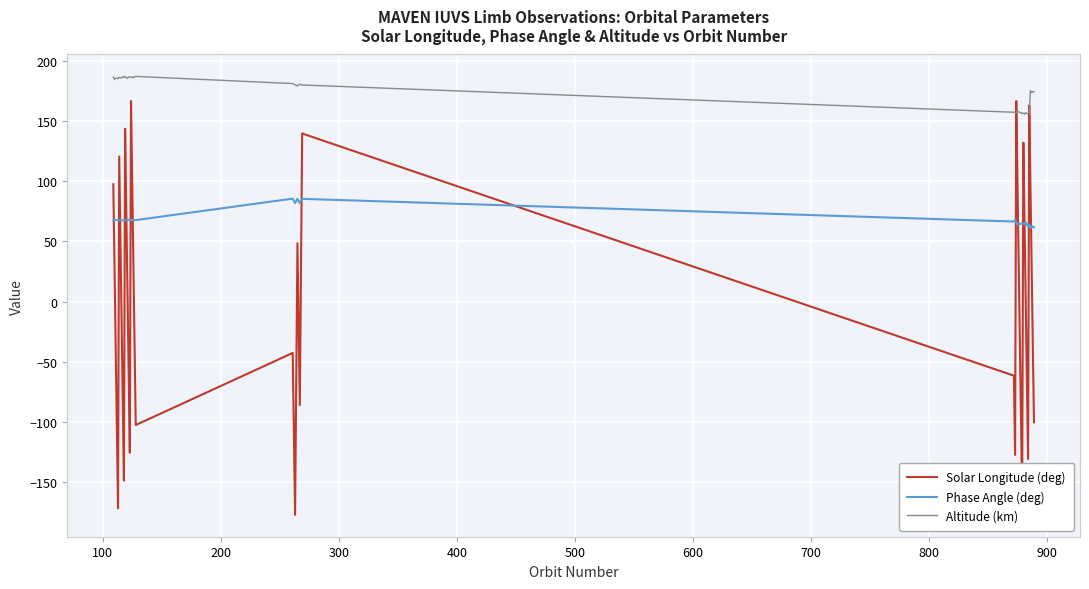

Which series has the largest range (max minus min)?

Solar Longitude (deg)